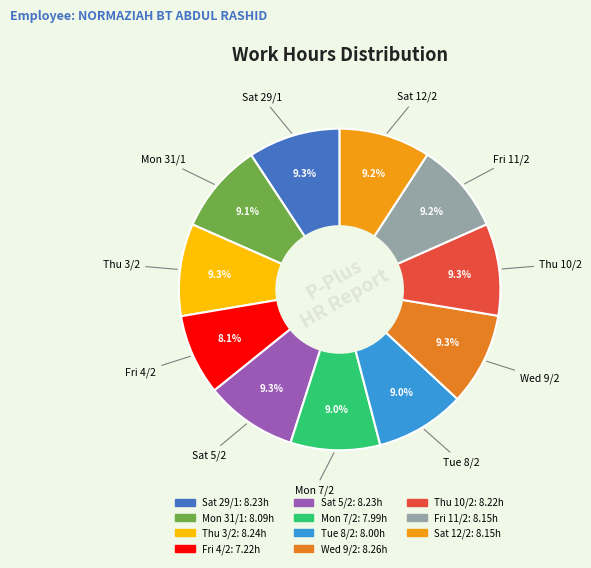

What portion of the pie excludes Tue 8/2?

91.0%